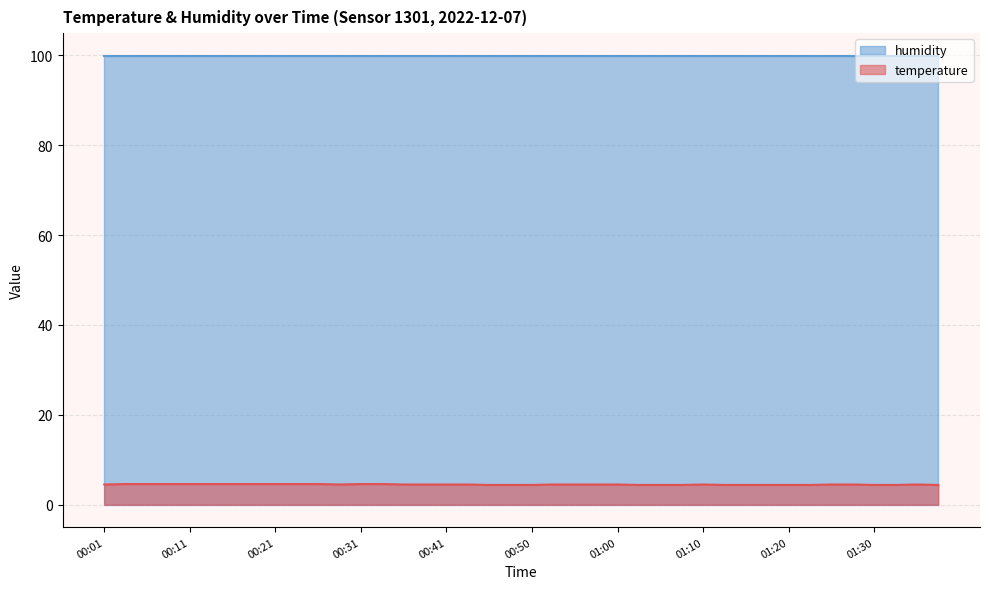

What is the greatest value displayed?

99.9